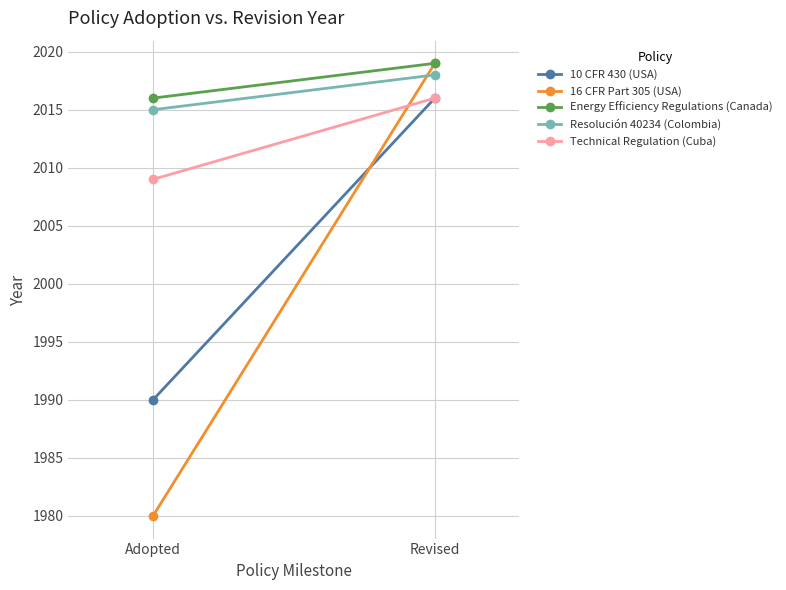

The value of 10 CFR 430 (USA) at Adopted is 474. True or false?

False